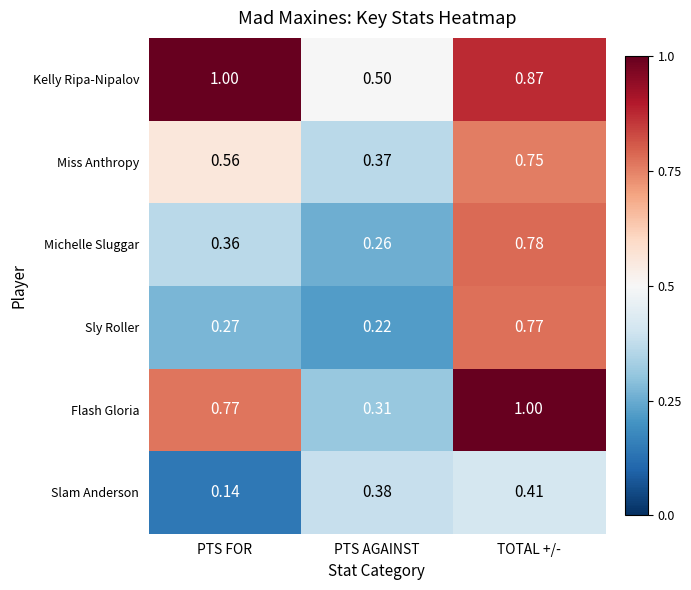

At which category does the chart reach its minimum across all series?

PTS FOR